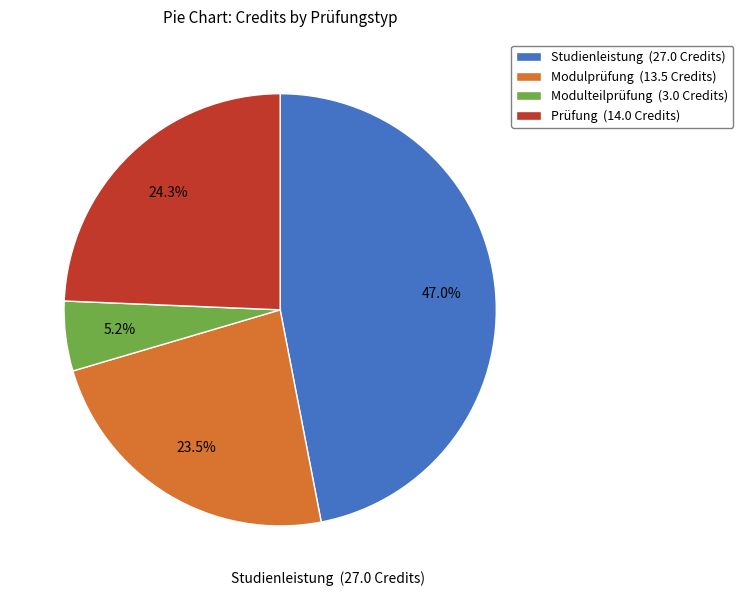

Do Modulprüfung and Studienleistung together represent more than half of the pie?

Yes